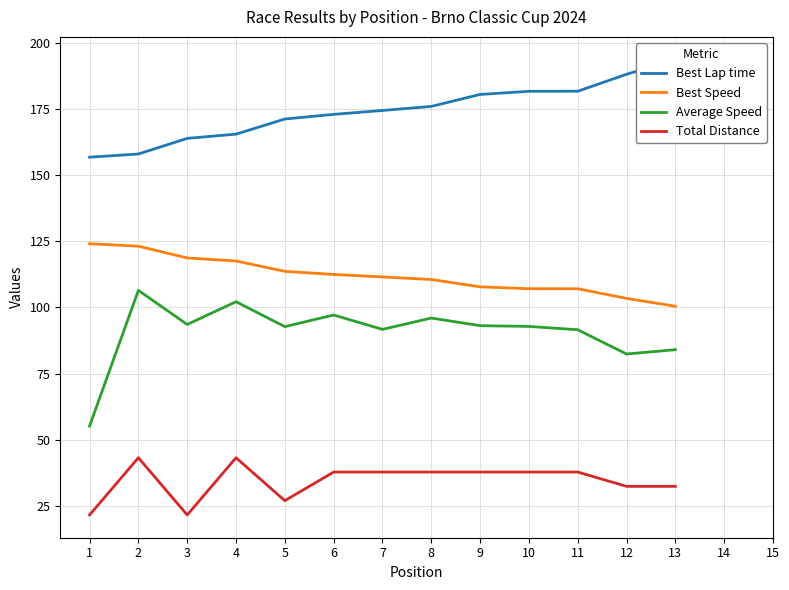

What is the value of the Average Speed point at the 13th from the left?

84.0